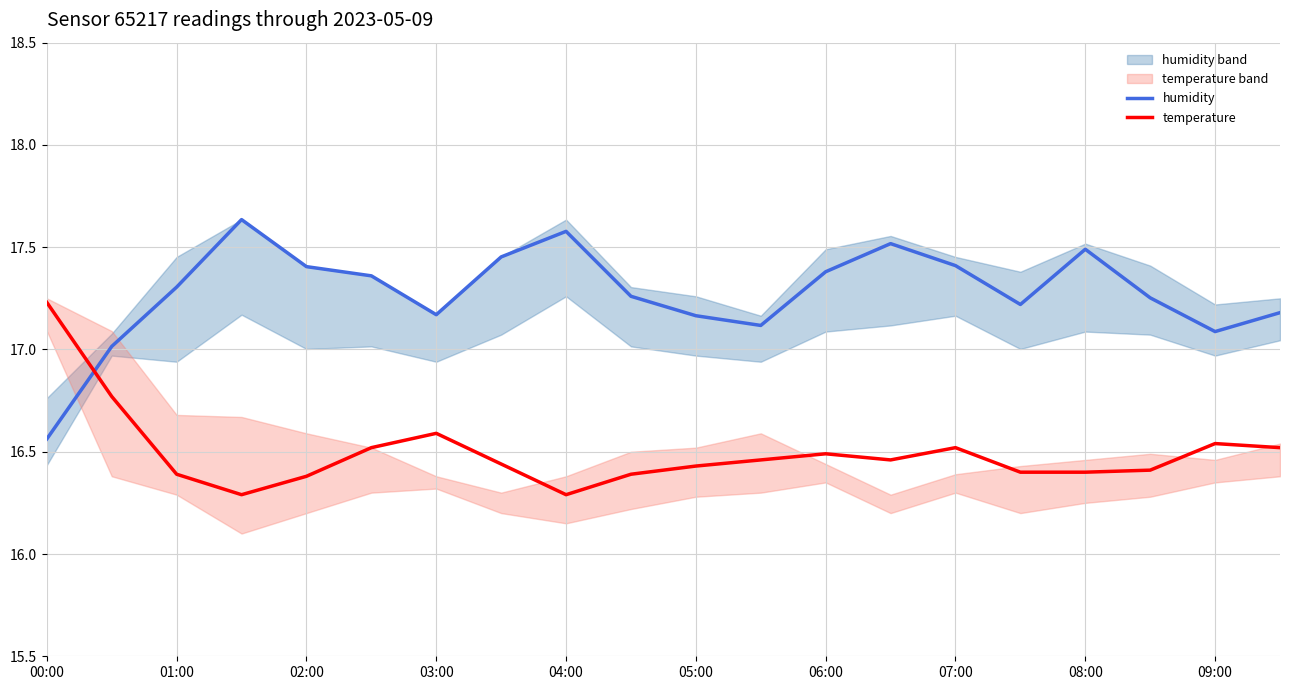

After their last crossing, which series has the higher values: humidity or temperature?

humidity